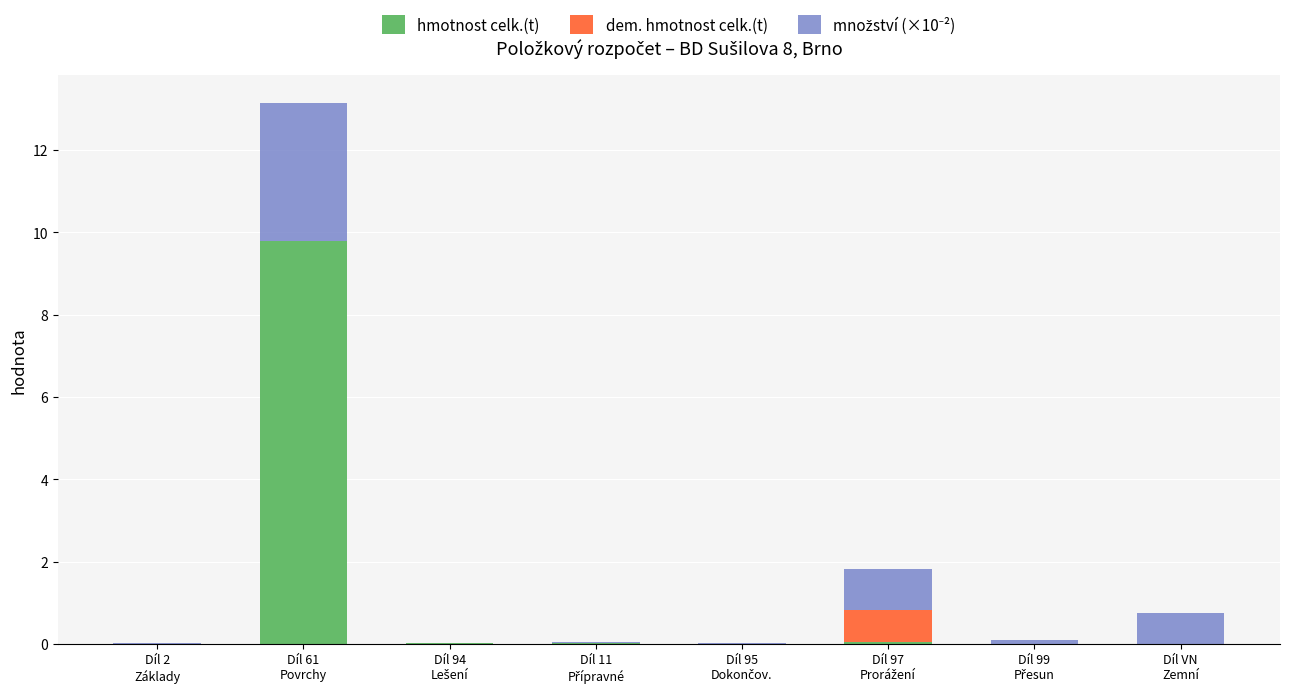

What is the sum of all hmotnost celk.(t) values?

9.9